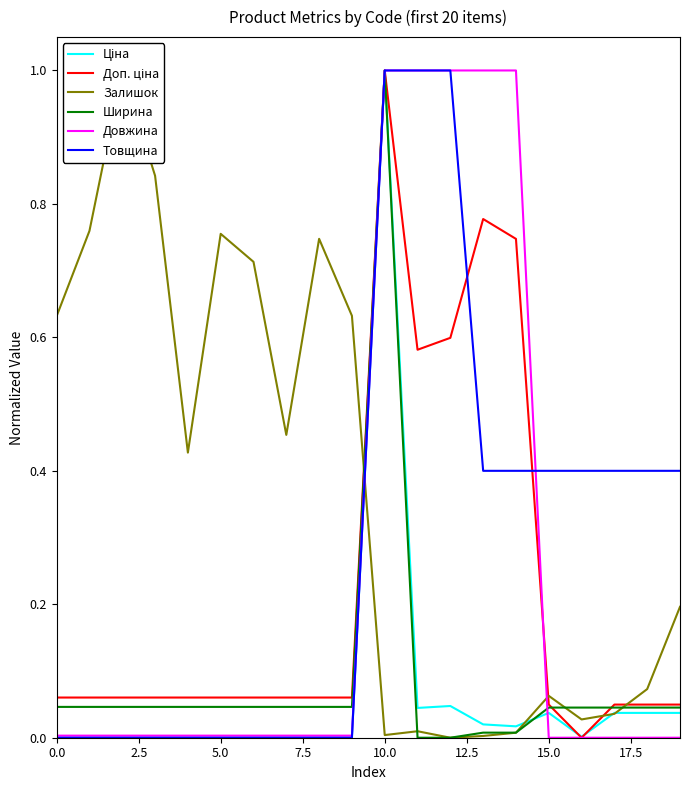

Is it true that Довжина equals 0.0 at 0.0?

True